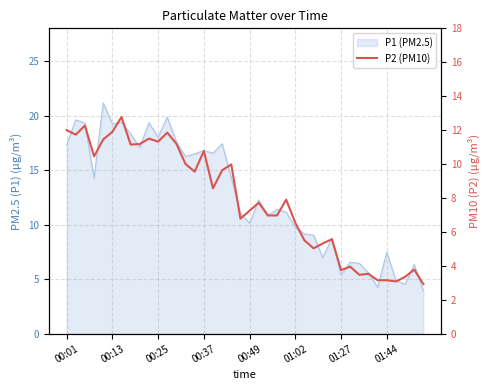

Reading left to right, what are all the values shown in this chart?

12.0	11.7	12.3	10.4	11.4	11.9	12.8	11.2	11.2	11.5	11.3	11.8	11.2	10.0	9.6	10.8	8.6	9.6	10.0	6.8	7.2	7.7	7.0	7.0	7.9	6.5	5.5	5.0	5.3	5.6	3.8	4.0	3.5	3.5	3.1	3.1	3.1	3.4	3.8	2.9